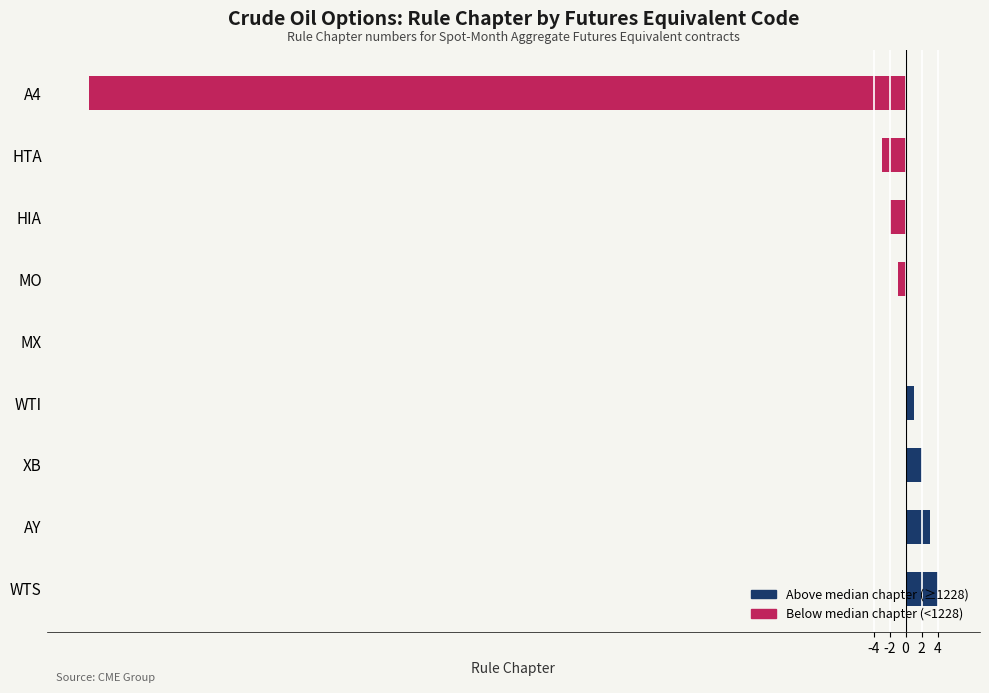

How many series are shown in this chart?

1